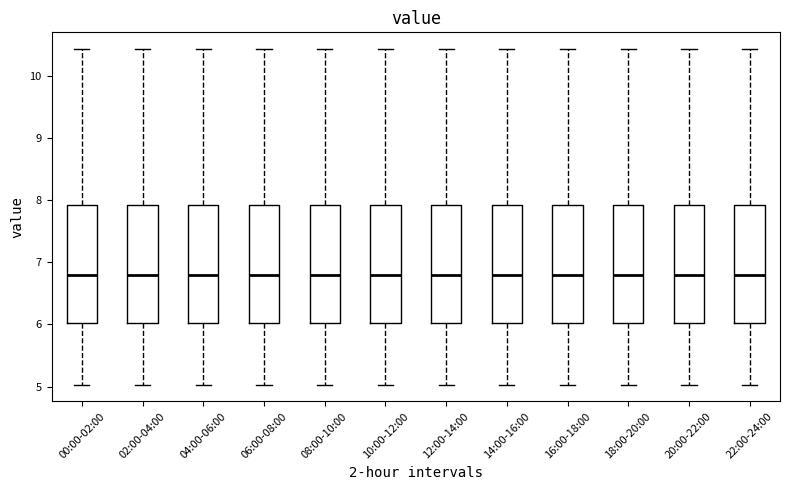

Reading left to right, read every box against the y-axis: the position of its median line, the range the box covers, and the ends of its whiskers. The values are not printed on the chart, so give them approximately, as read against the axis.

00:00-02:00: median 6.8, box 6.0 to 7.9, whiskers 5.0 to 10.4
02:00-04:00: median 6.8, box 6.0 to 7.9, whiskers 5.0 to 10.4
04:00-06:00: median 6.8, box 6.0 to 7.9, whiskers 5.0 to 10.4
06:00-08:00: median 6.8, box 6.0 to 7.9, whiskers 5.0 to 10.4
08:00-10:00: median 6.8, box 6.0 to 7.9, whiskers 5.0 to 10.4
10:00-12:00: median 6.8, box 6.0 to 7.9, whiskers 5.0 to 10.4
12:00-14:00: median 6.8, box 6.0 to 7.9, whiskers 5.0 to 10.4
14:00-16:00: median 6.8, box 6.0 to 7.9, whiskers 5.0 to 10.4
16:00-18:00: median 6.8, box 6.0 to 7.9, whiskers 5.0 to 10.4
18:00-20:00: median 6.8, box 6.0 to 7.9, whiskers 5.0 to 10.4
20:00-22:00: median 6.8, box 6.0 to 7.9, whiskers 5.0 to 10.4
22:00-24:00: median 6.8, box 6.0 to 7.9, whiskers 5.0 to 10.4